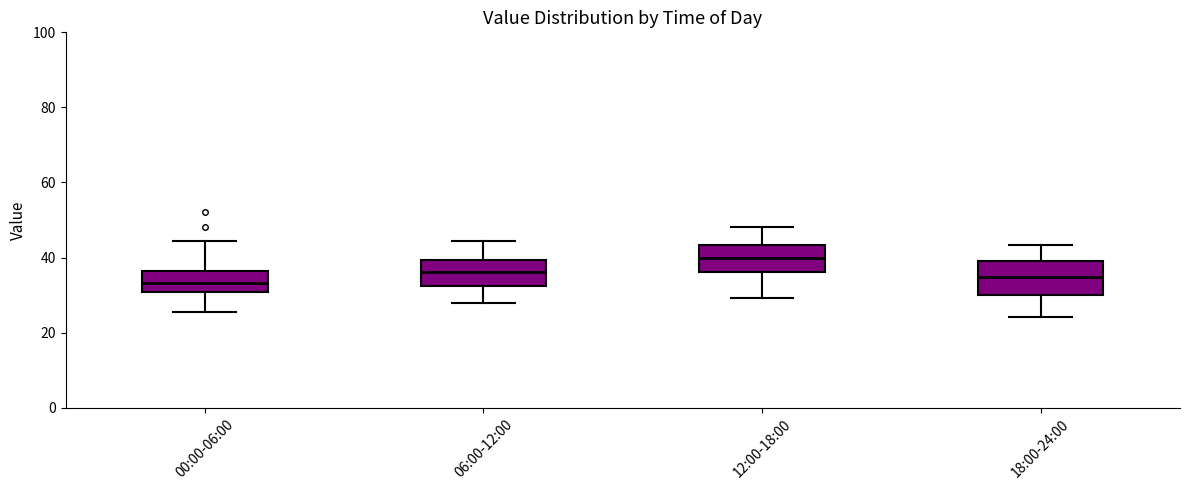

Reading left to right, transcribe this box plot: for each box, give where its median line is, the range the box spans, and where its two whiskers end, as read against the y-axis. The values are not printed on the chart, so give them approximately, as read against the axis.

00:00-06:00: median 34, box 30 to 36, whiskers 26 to 44
06:00-12:00: median 36, box 32 to 40, whiskers 28 to 44
12:00-18:00: median 40, box 36 to 44, whiskers 30 to 48
18:00-24:00: median 34, box 30 to 40, whiskers 24 to 44